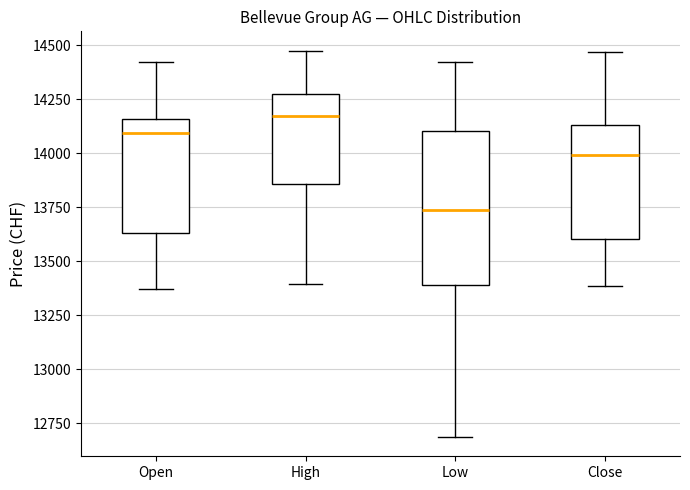

Which box's median line is the highest?

High